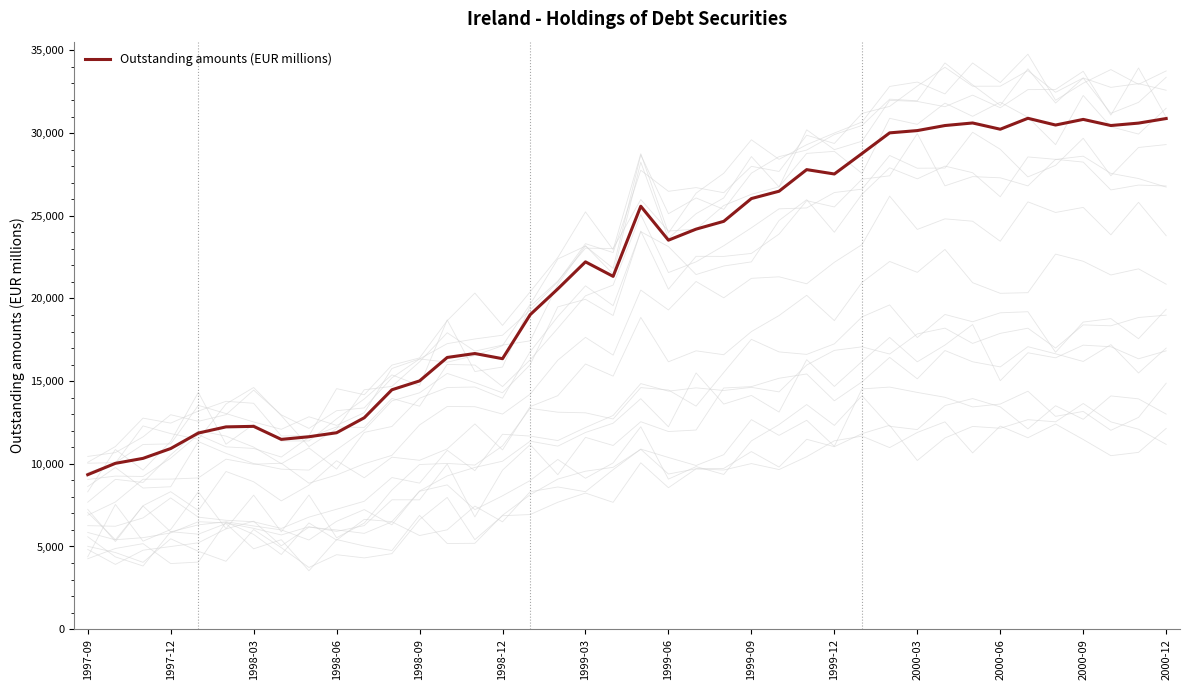

How many values are below 23523?

20